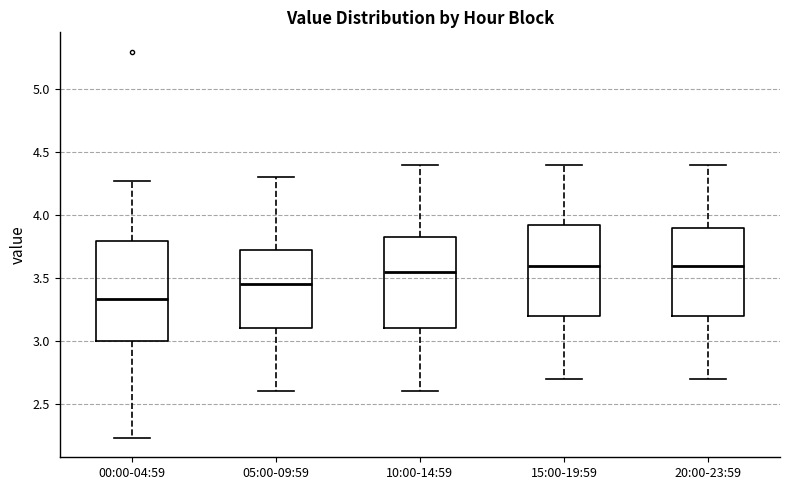

Reading left to right, read every box against the y-axis: the position of its median line, the range the box covers, and the ends of its whiskers. The values are not printed on the chart, so give them approximately, as read against the axis.

00:00-04:59: median 3.35, box 3.00 to 3.80, whiskers 2.25 to 4.25
05:00-09:59: median 3.45, box 3.10 to 3.75, whiskers 2.60 to 4.30
10:00-14:59: median 3.55, box 3.10 to 3.85, whiskers 2.60 to 4.40
15:00-19:59: median 3.60, box 3.20 to 3.95, whiskers 2.70 to 4.40
20:00-23:59: median 3.60, box 3.20 to 3.90, whiskers 2.70 to 4.40